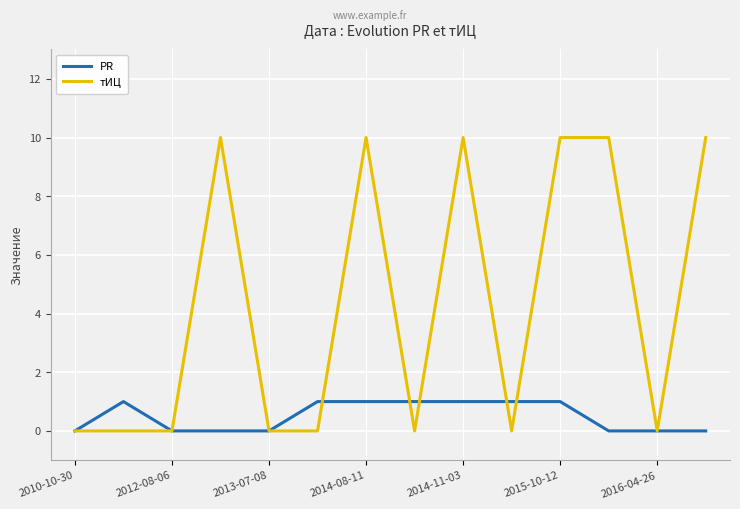

What is the maximum value for тИЦ?

10